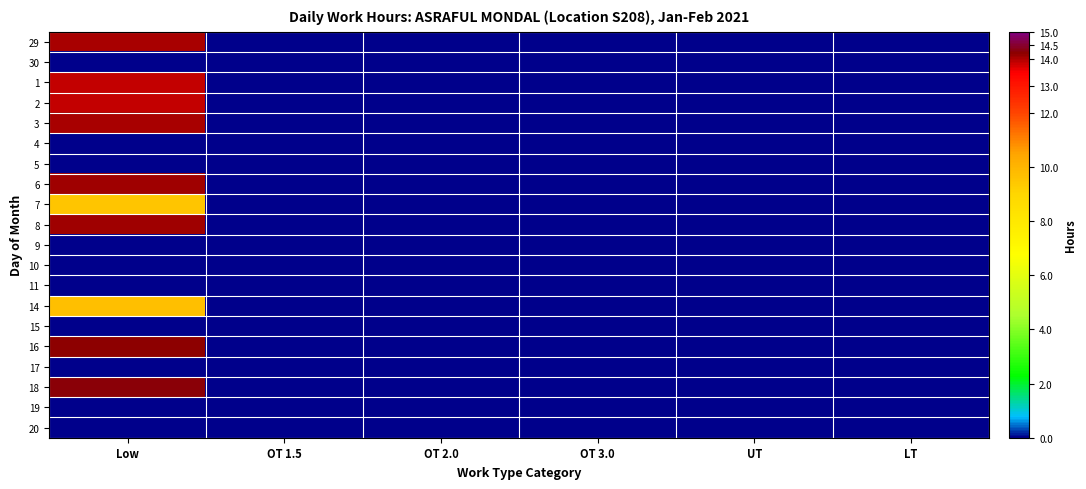

At UT, list the series in order from smallest to largest.

29, 30, 1, 2, 3, 4, 5, 6, 7, 8, 9, 10, 11, 14, 15, 16, 17, 18, 19, 20